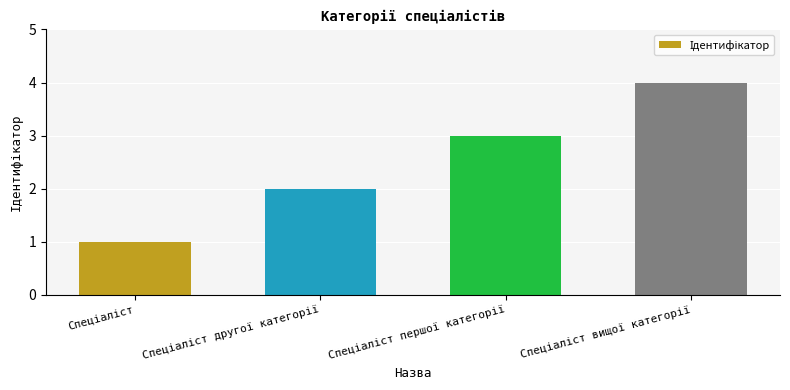

What is the sum of all values?

10